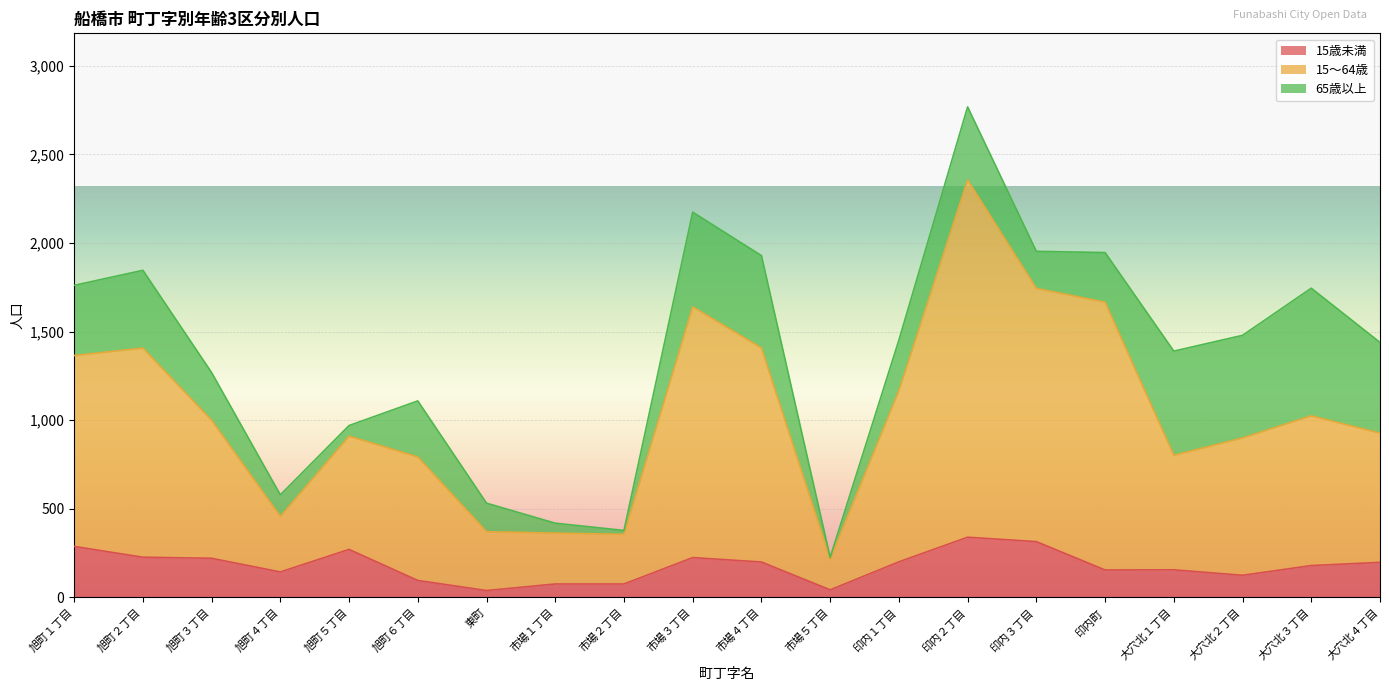

At which category is the sum across all series the highest?

印内２丁目